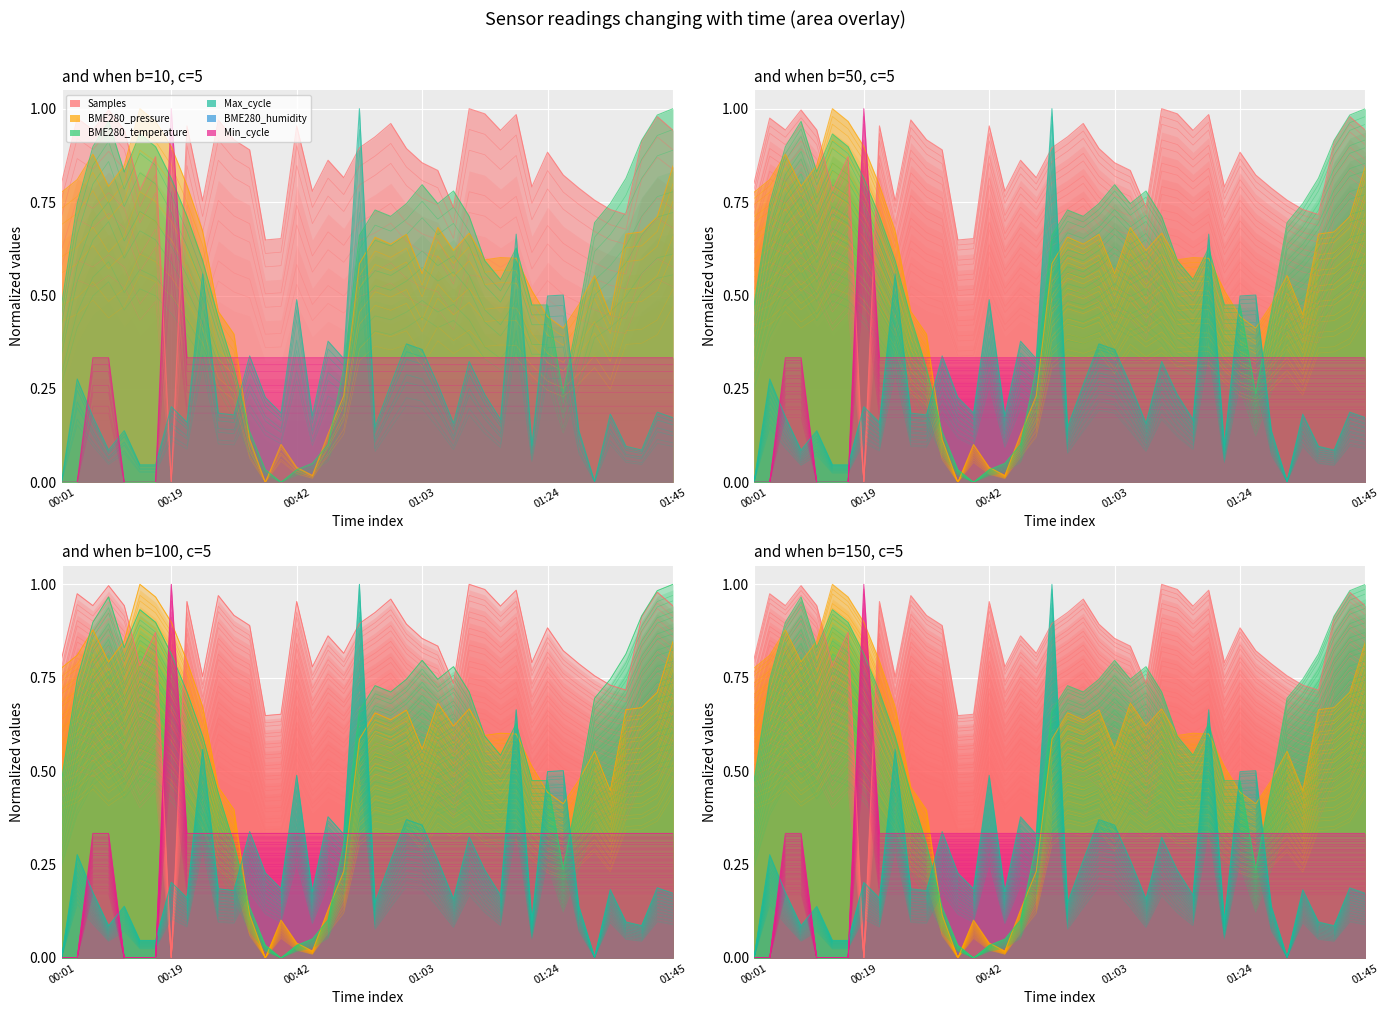

Which category has the highest value across all series?

01:10